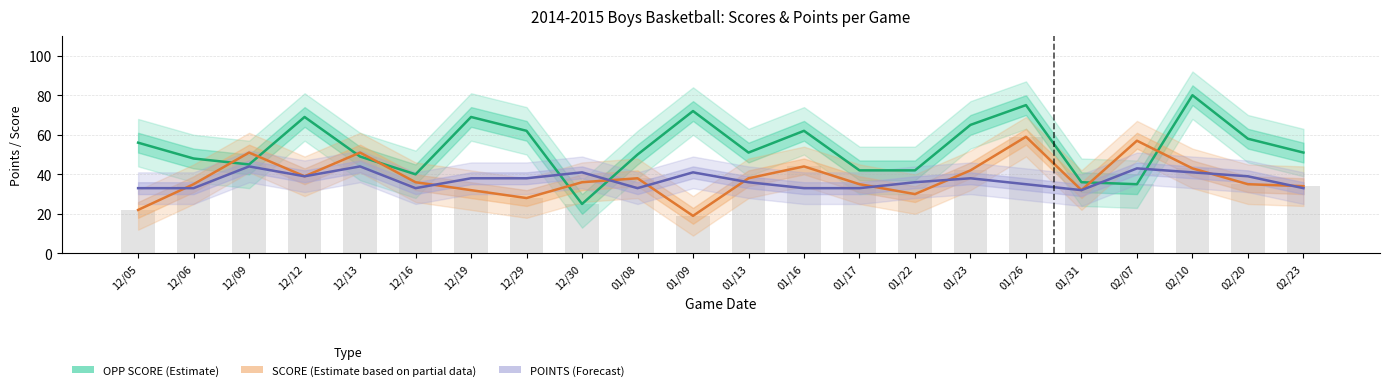

At 01/09, list the series in order from largest to smallest.

OPP SCORE (Estimate), POINTS (Forecast), SCORE (Estimate based on partial data)